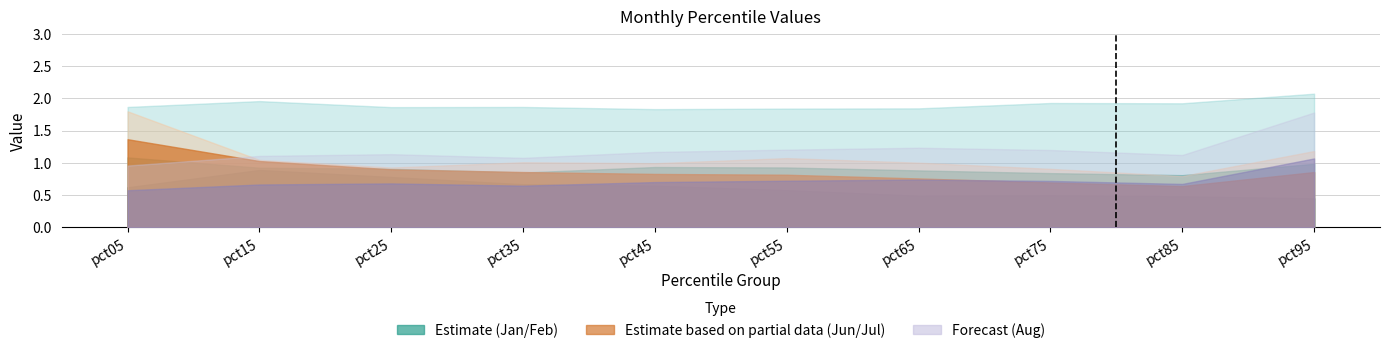

Between which two adjacent categories do Feb and Jul first intersect?

pct15 and pct25